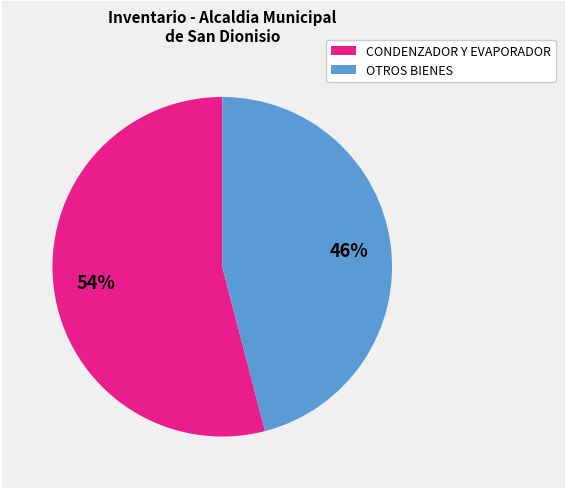

Is there any slice that represents more than half of the pie?

Yes